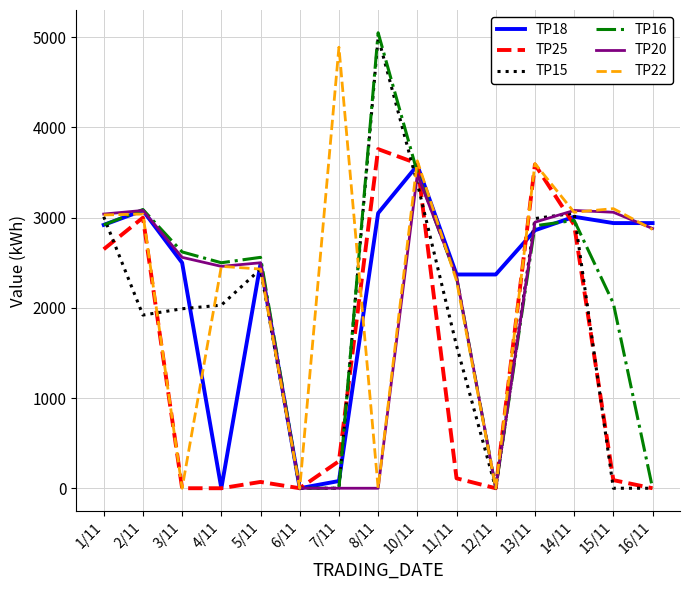

At which label is TP25 closest to 1880?

1/11